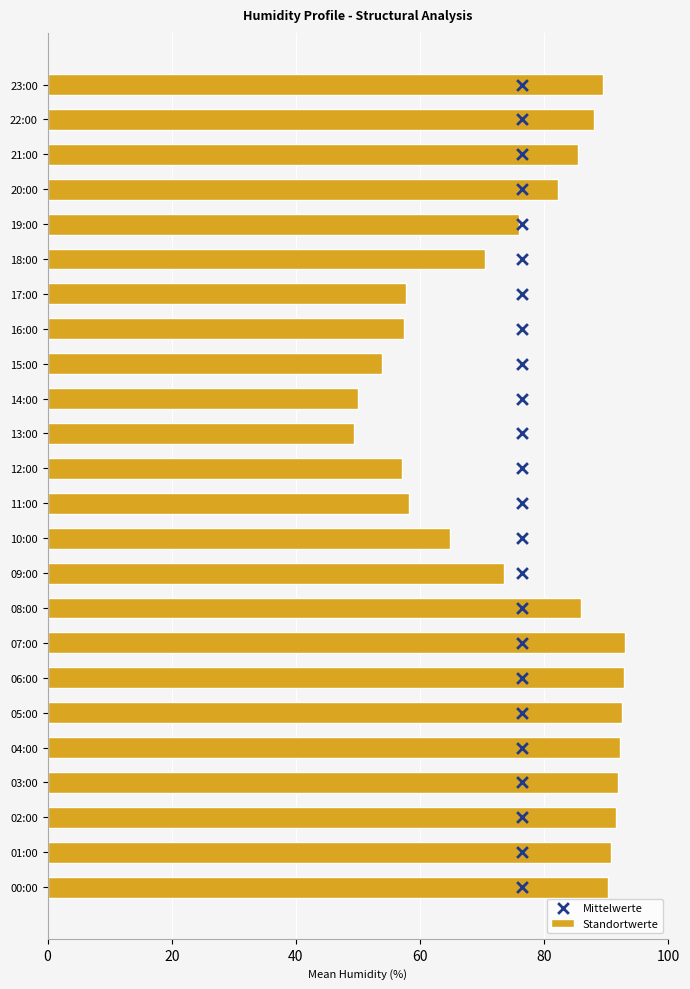

Which series has the widest spread of Y values?

Standortwerte